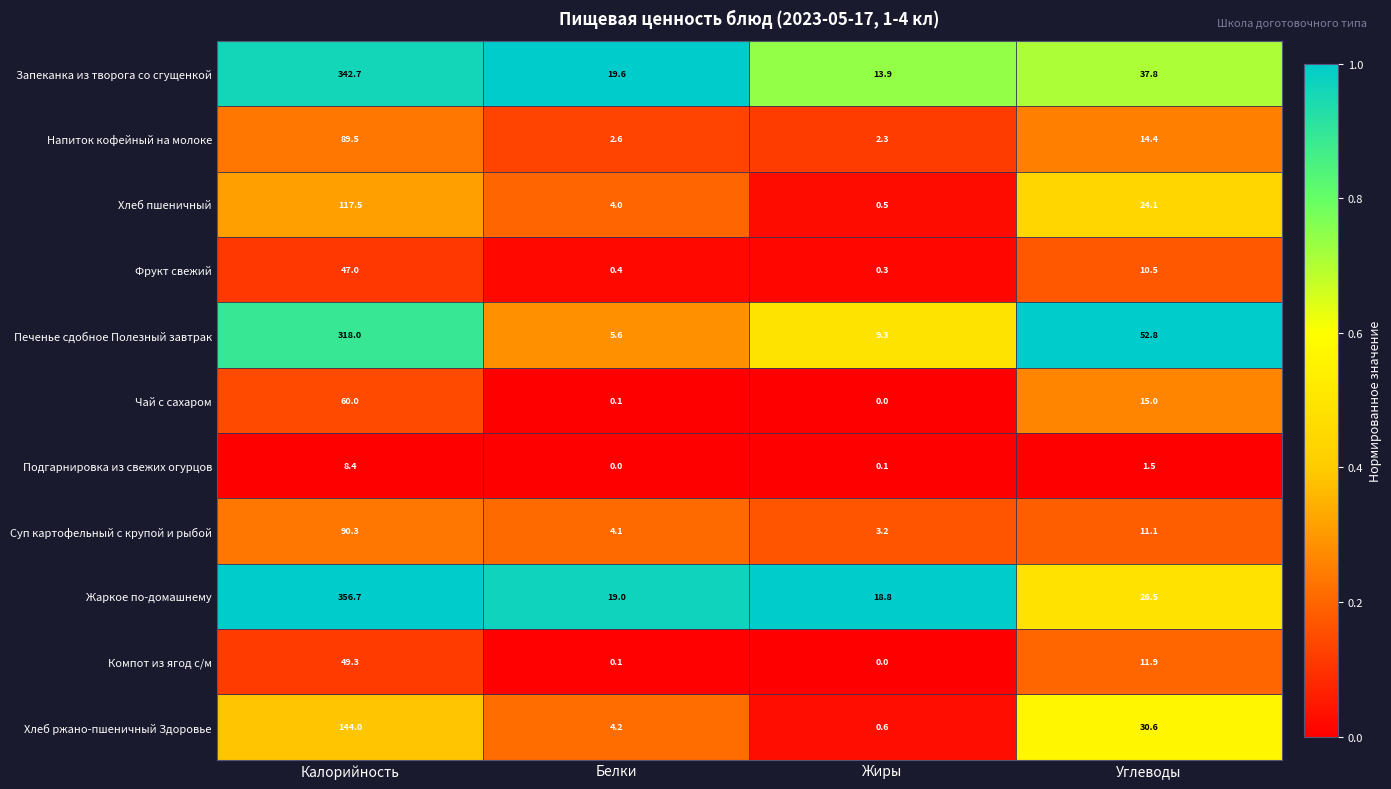

Rank the series by their maximum value, from lowest to highest.

Подгарнировка из свежих огурцов, Фрукт свежий, Компот из ягод с/м, Чай с сахаром, Напиток кофейный на молоке, Суп картофельный с крупой и рыбой, Хлеб пшеничный, Хлеб ржано-пшеничный Здоровье, Печенье сдобное Полезный завтрак, Запеканка из творога со сгущенкой, Жаркое по-домашнему